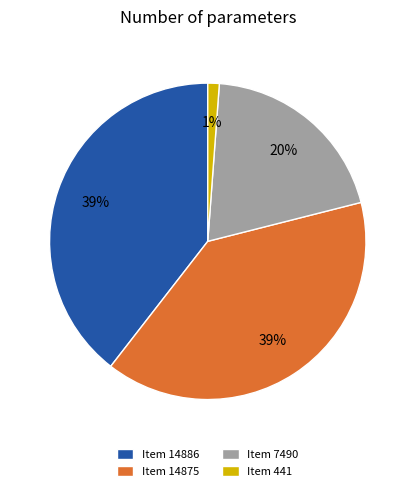

What percentage is the Item 441 slice, to the nearest percent?

1%